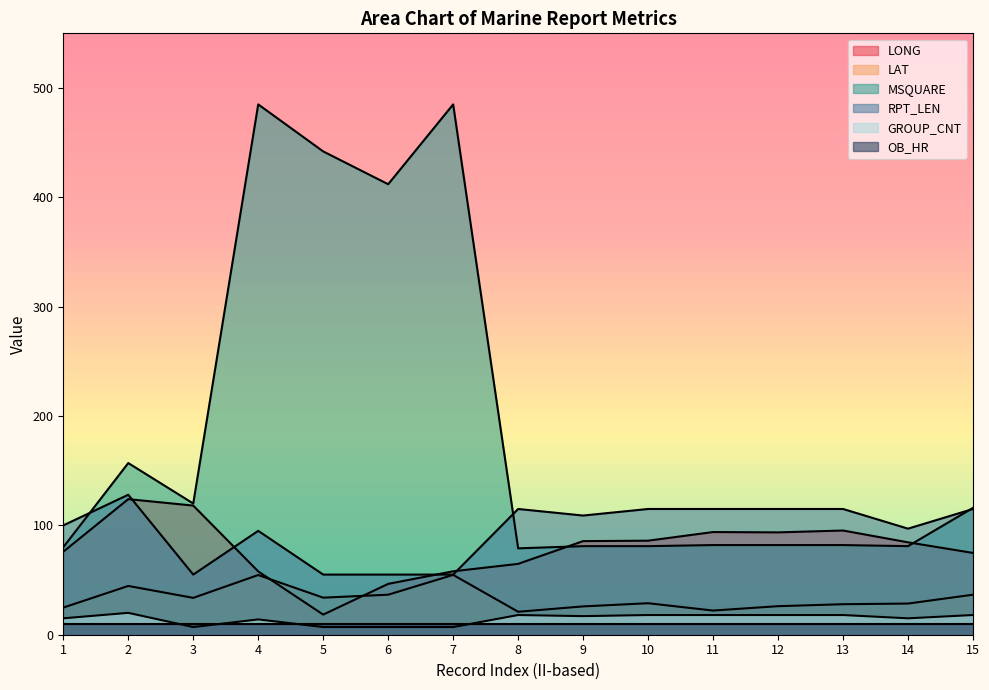

True or false: GROUP_CNT has more than 1 points higher than both neighbors.

True